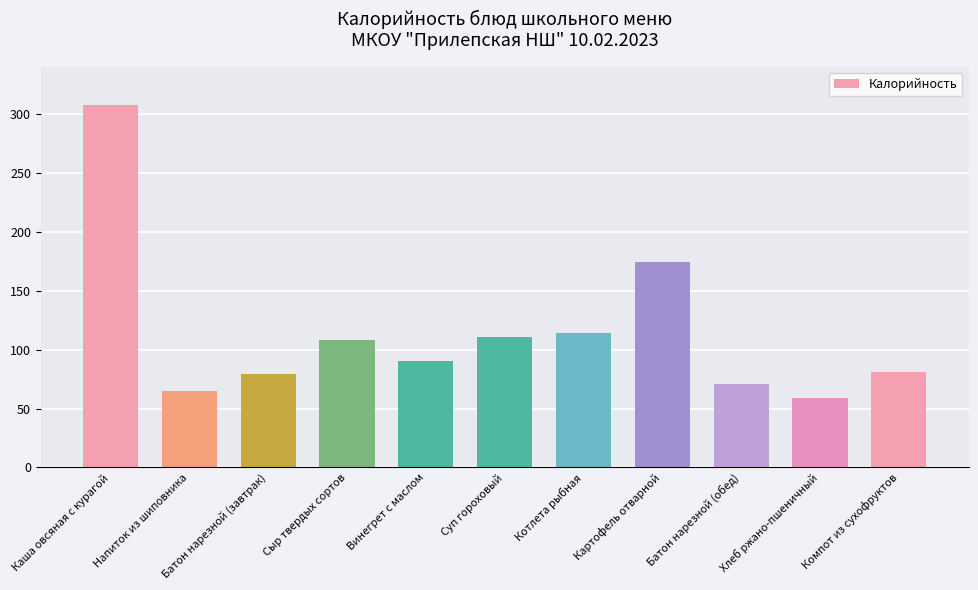

Does the chart contain any negative values?

No